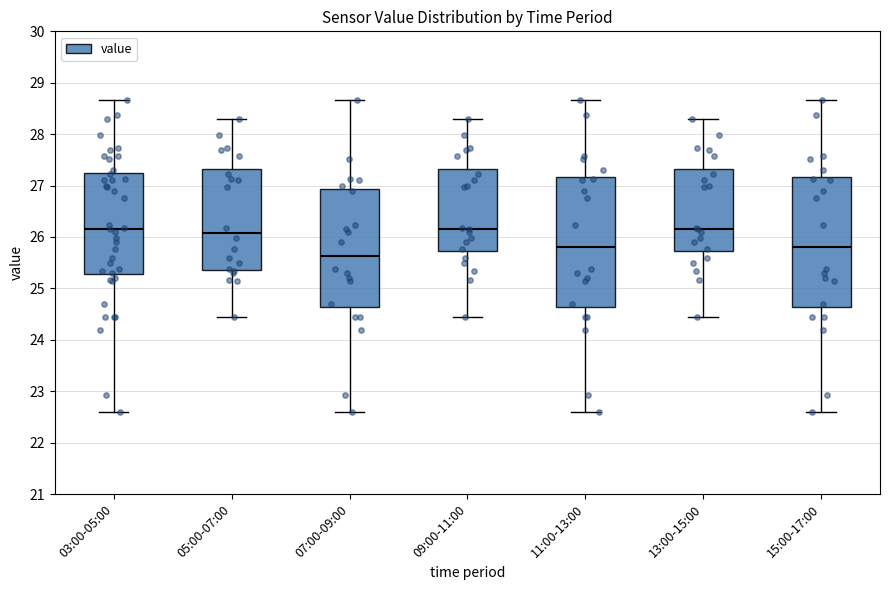

Where does the upper whisker of the box for 15:00-17:00 end on the y-axis? The values are not printed on the chart, so give them approximately, as read against the axis.

28.7